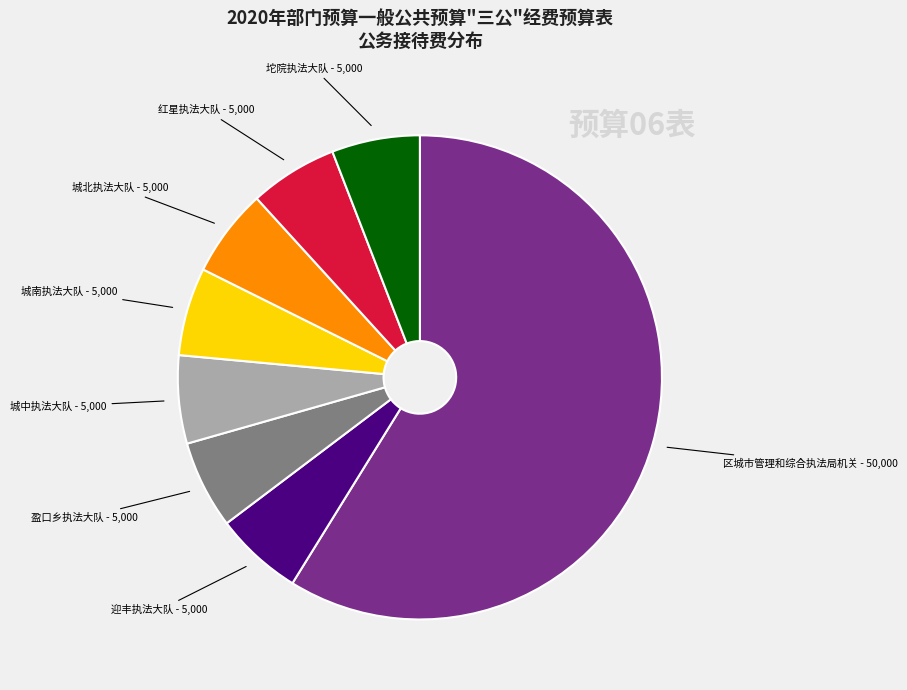

Is there any slice that represents more than half of the pie?

Yes